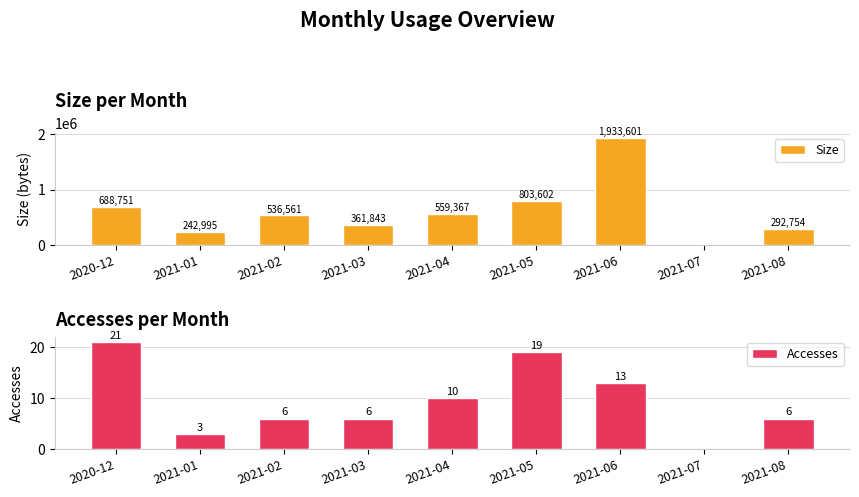

How many data points in Size are less than 536561?

4